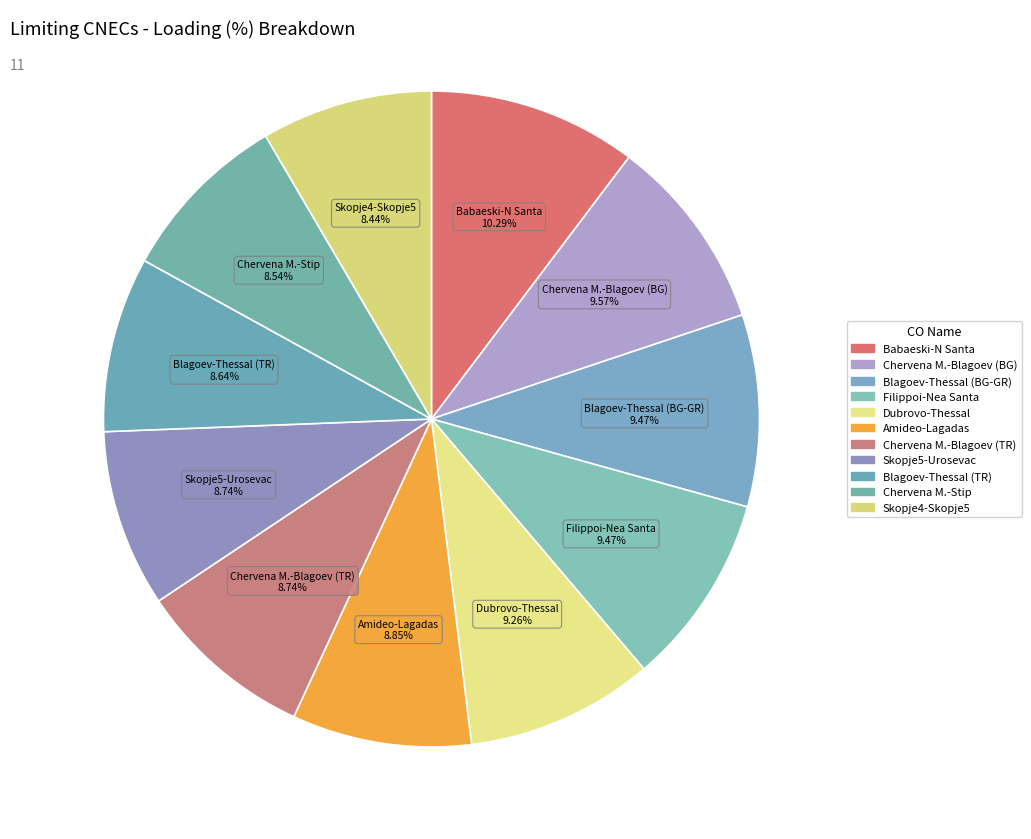

How many segments does this pie chart have?

11